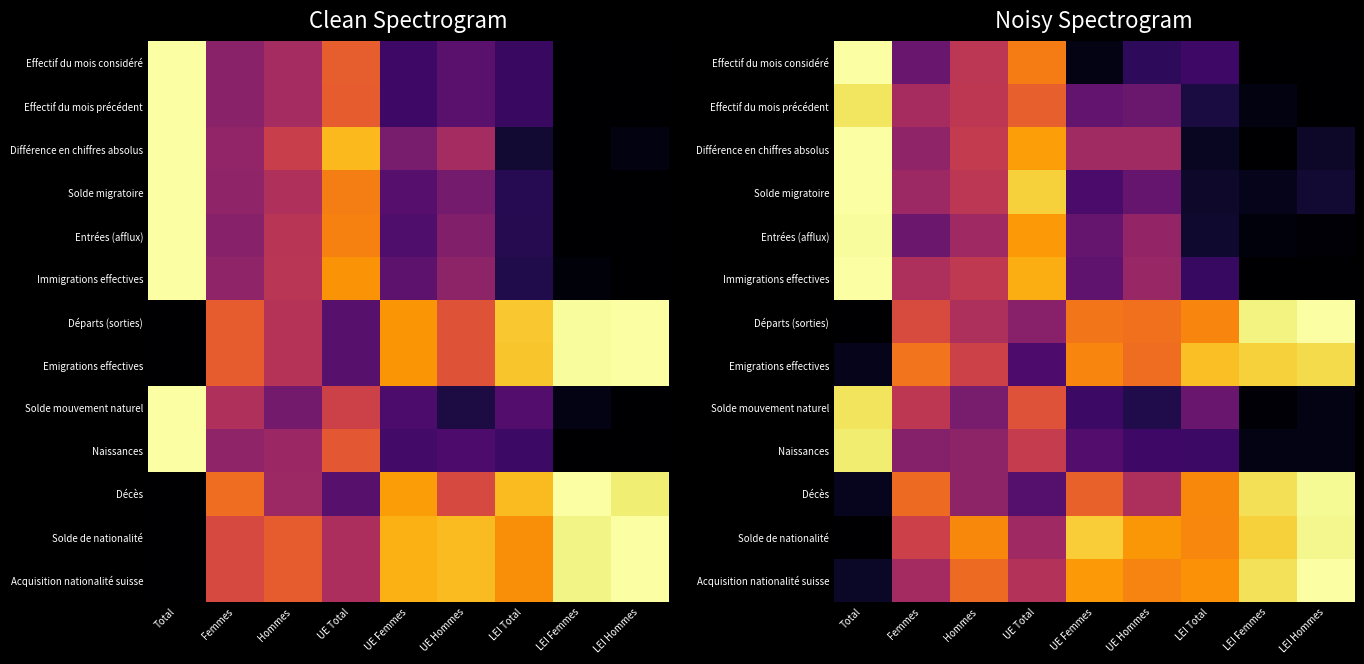

At which category is the sum across all series the highest?

Total